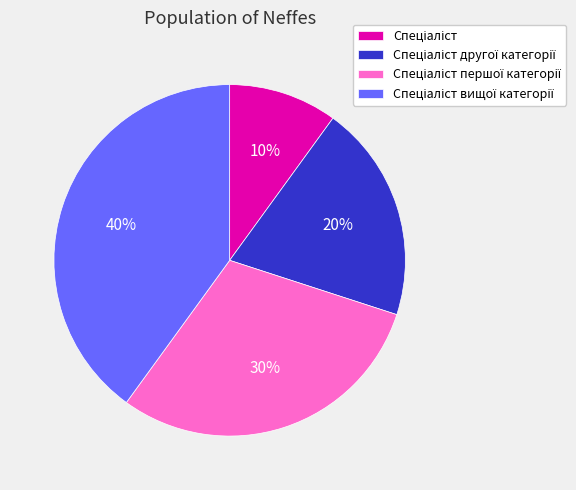

Is there any slice that represents more than half of the pie?

No